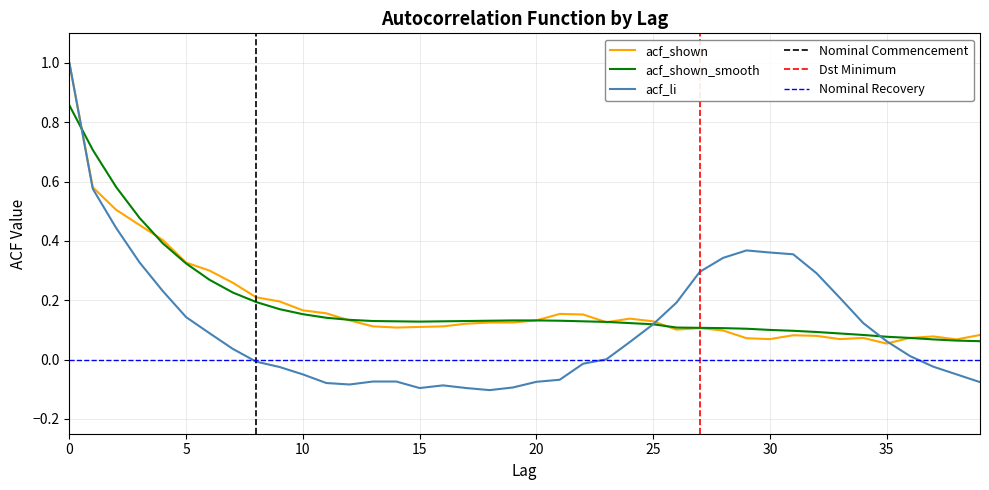

What is the total value across all series at 13?

0.2